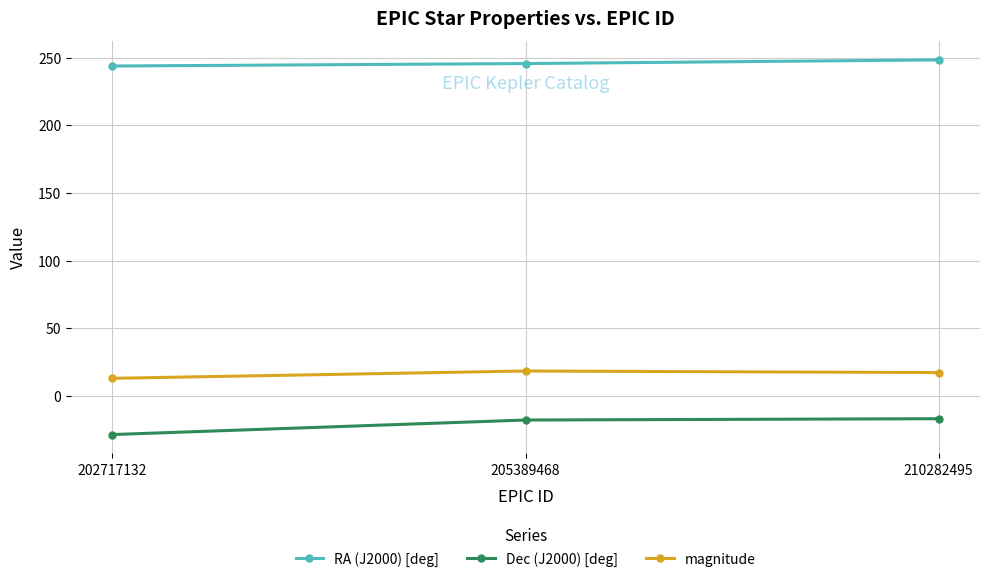

What is the value of the Dec (J2000) [deg] point at the 3rd from the left?

-16.9